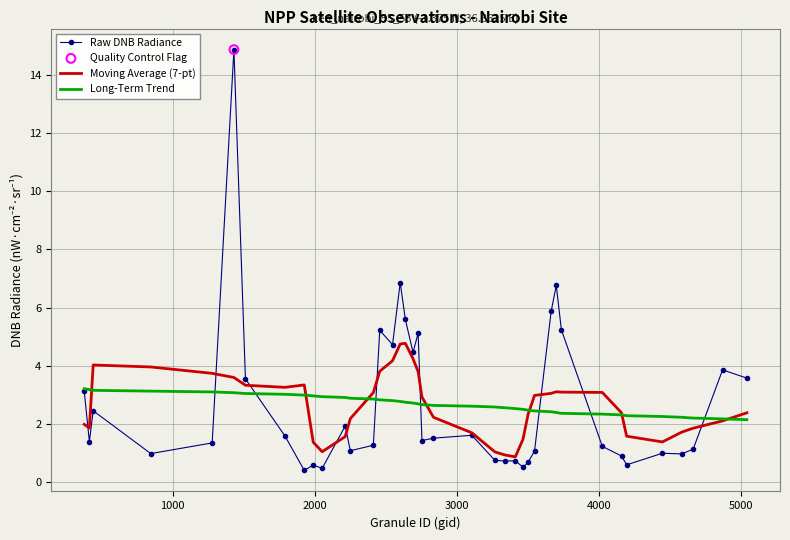

Which series has the largest range (max minus min)?

Raw DNB Radiance